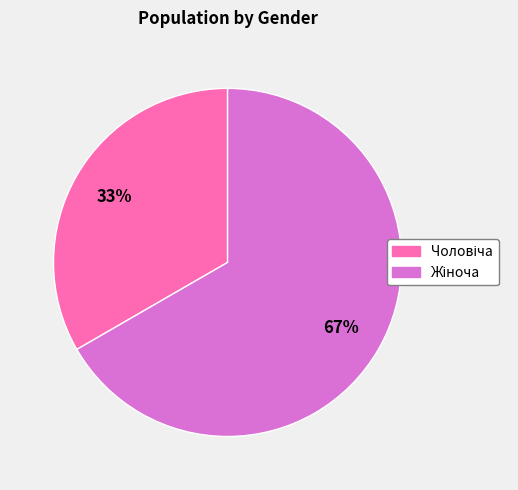

To the nearest percent, what is the average slice percentage?

50%